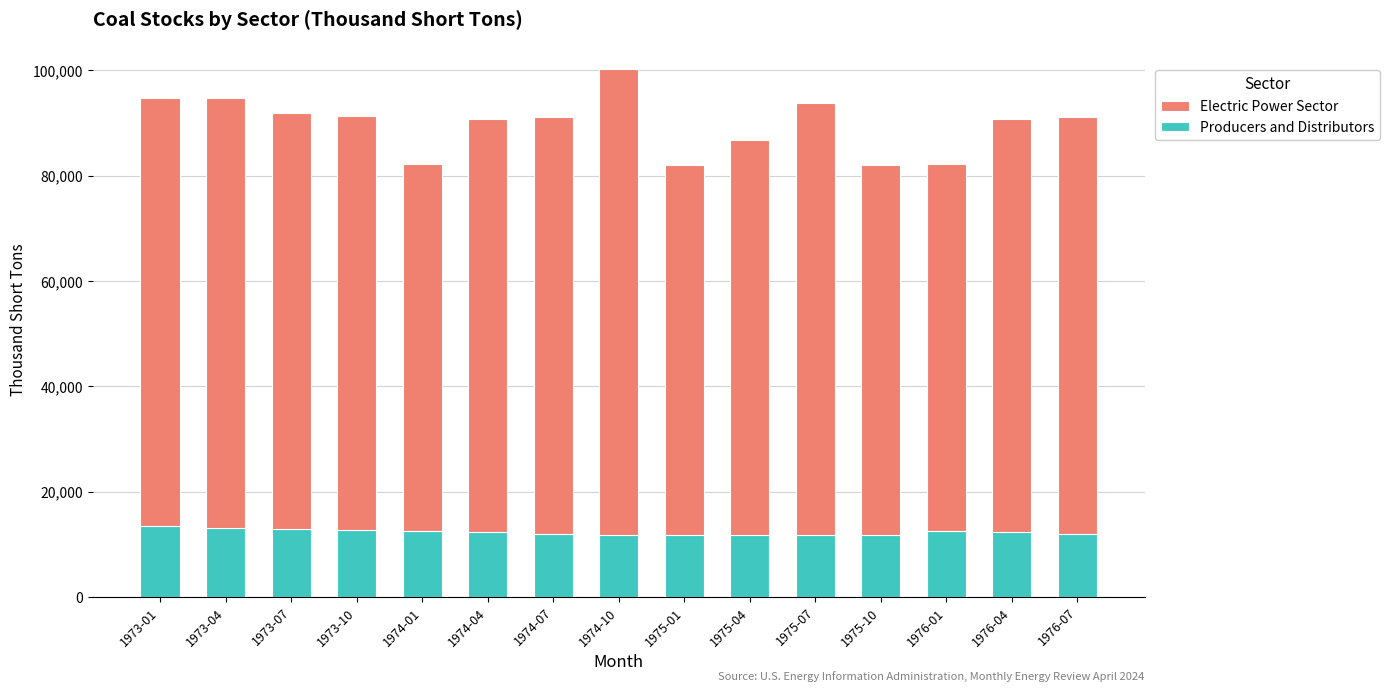

At how many categories does at least one series exceed 39574?

15